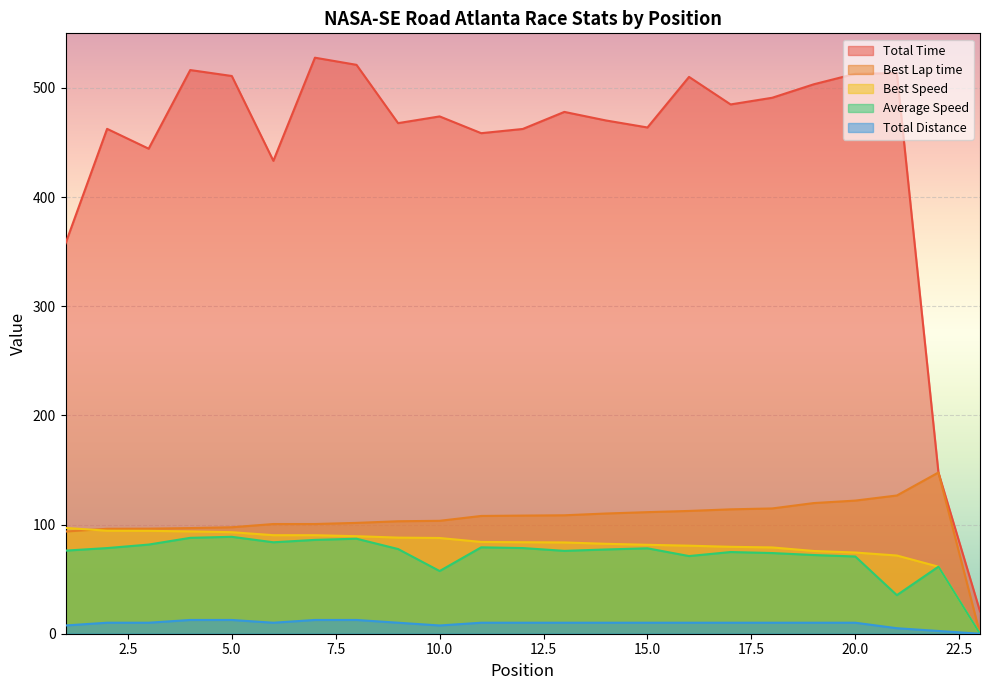

Count the number of categories in the chart.

23